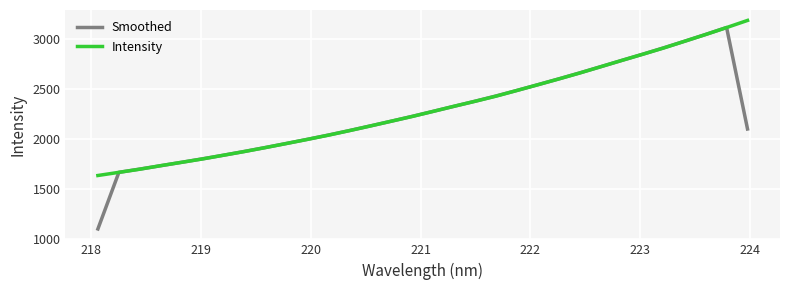

Which series has the widest spread of values?

Smoothed